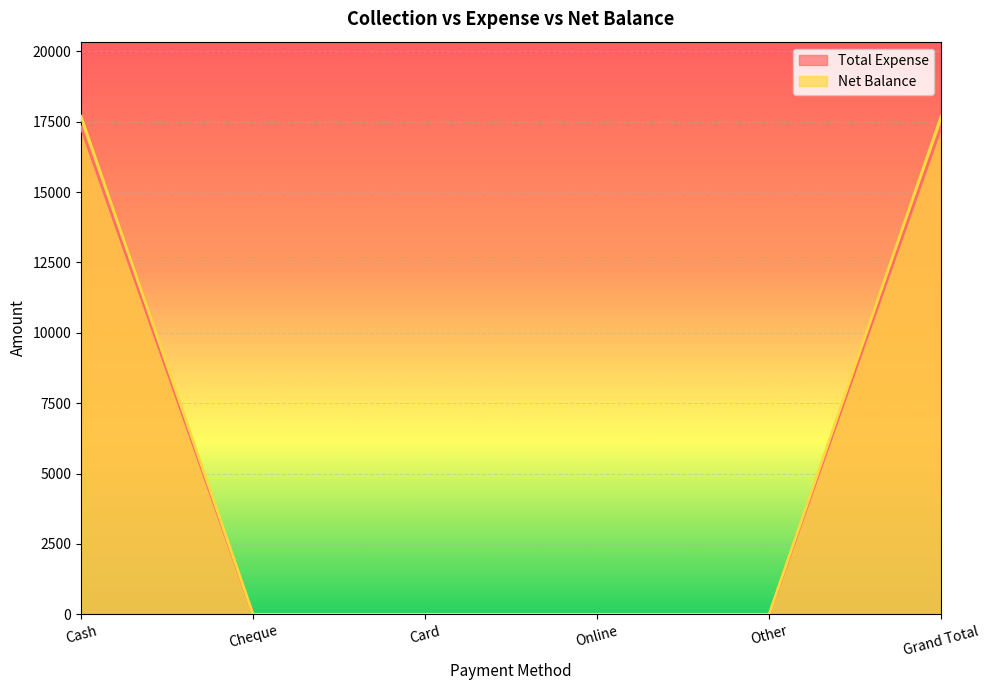

What is the sum of all Total Expense values?

34620